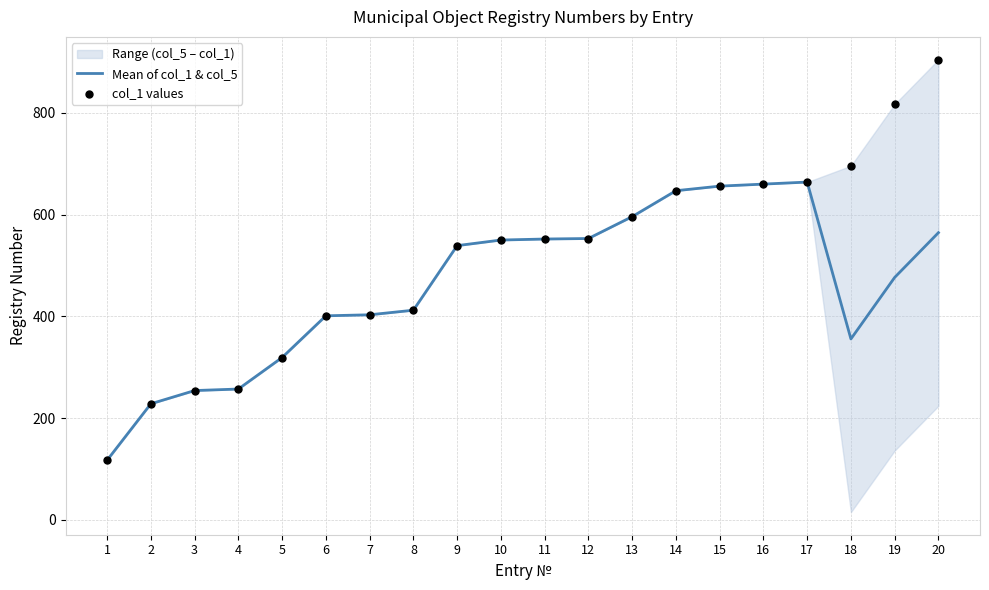

Is the value of col_1 values at 17 greater than the value of Mean of col_1 & col_5 at 1?

Yes